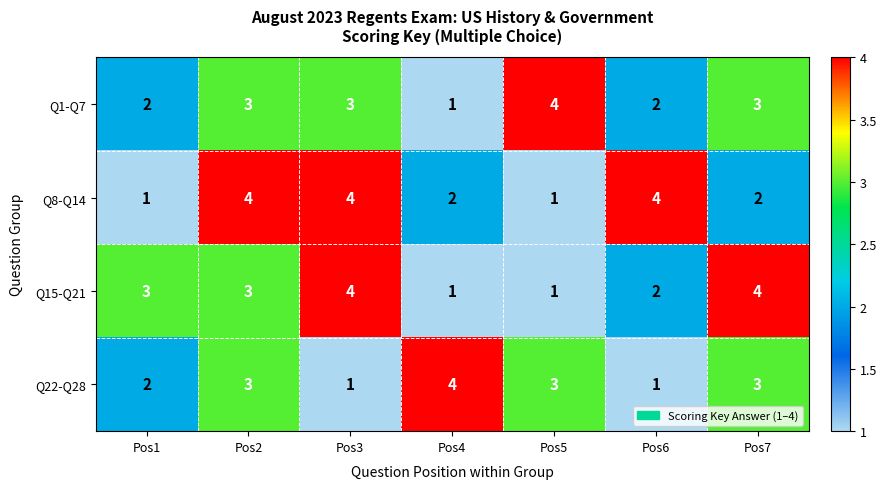

What is the average value of the Q8-Q14 series?

3